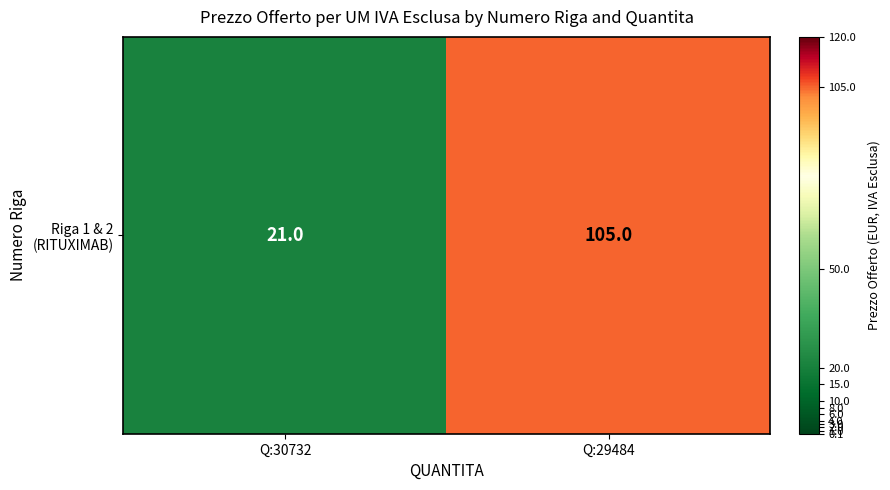

Reading left to right, extract all data points from this chart.

Q:30732=21	Q:29484=105